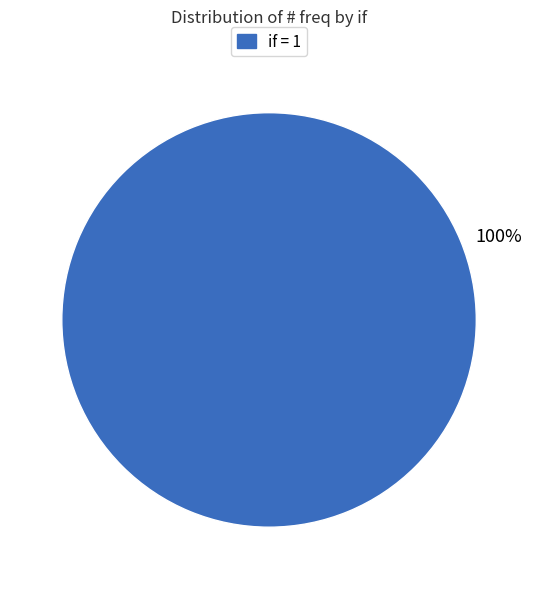

The if = 1 slice represents 100% of the pie. True or false?

True